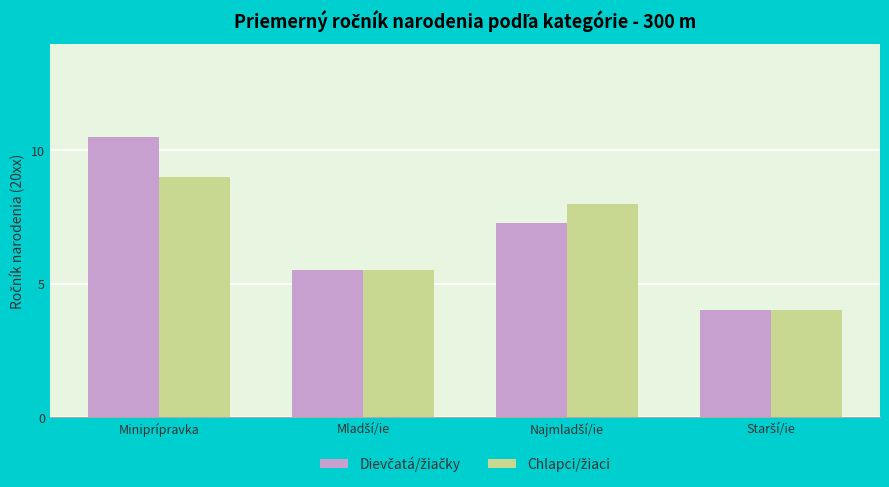

At which category is the sum across all series the highest?

Miniprípravka